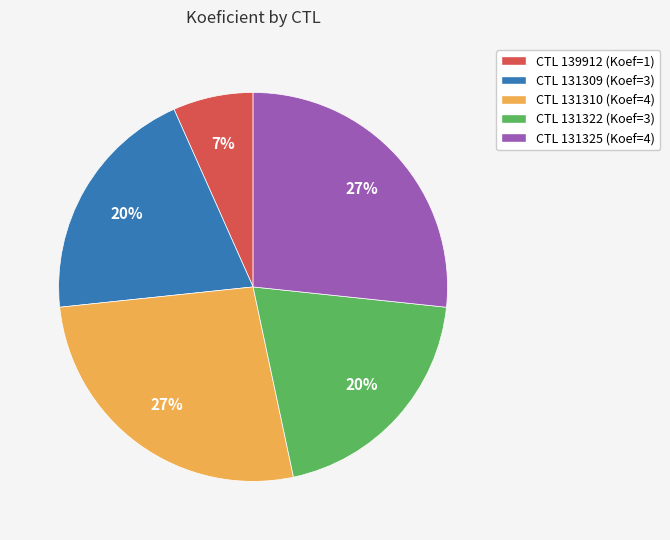

Which category has the smallest portion of the pie?

CTL 139912 (Koef=1)